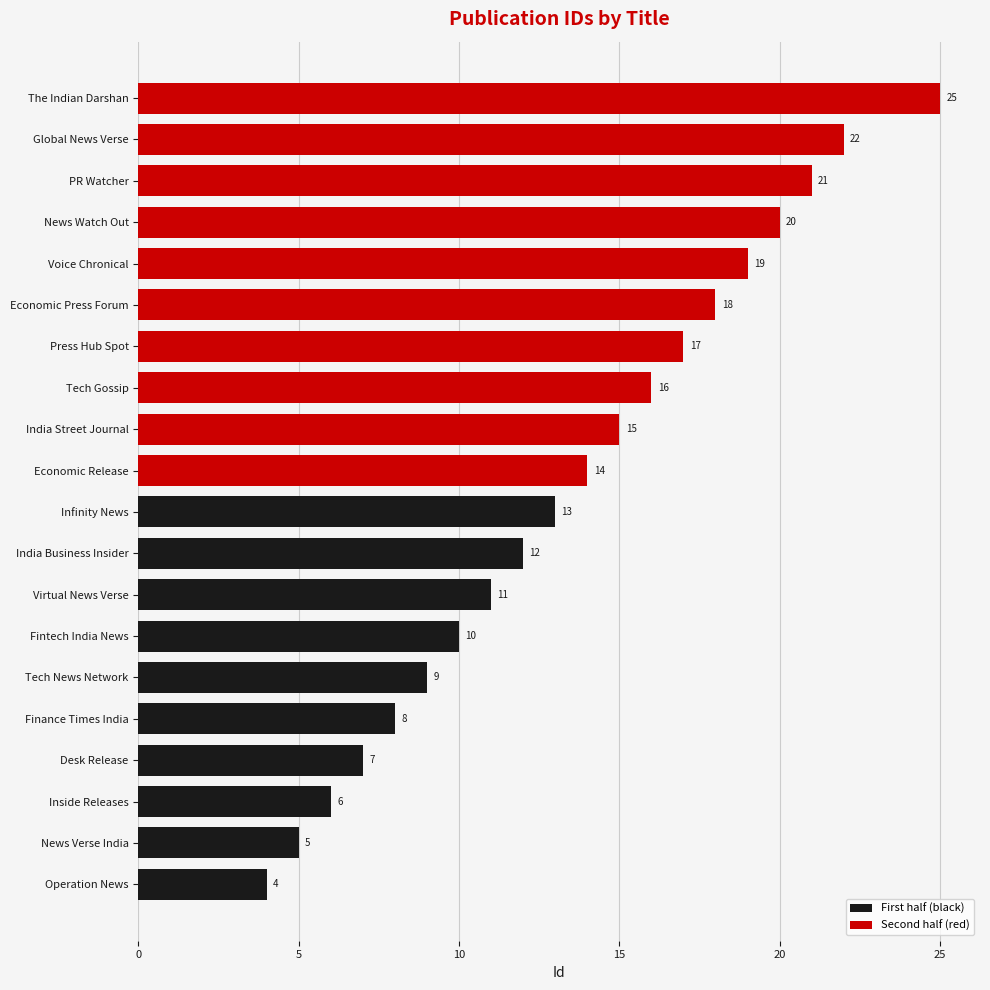

Reading top to bottom, what are all the values shown in this chart?

25	22	21	20	19	18	17	16	15	14	13	12	11	10	9	8	7	6	5	4